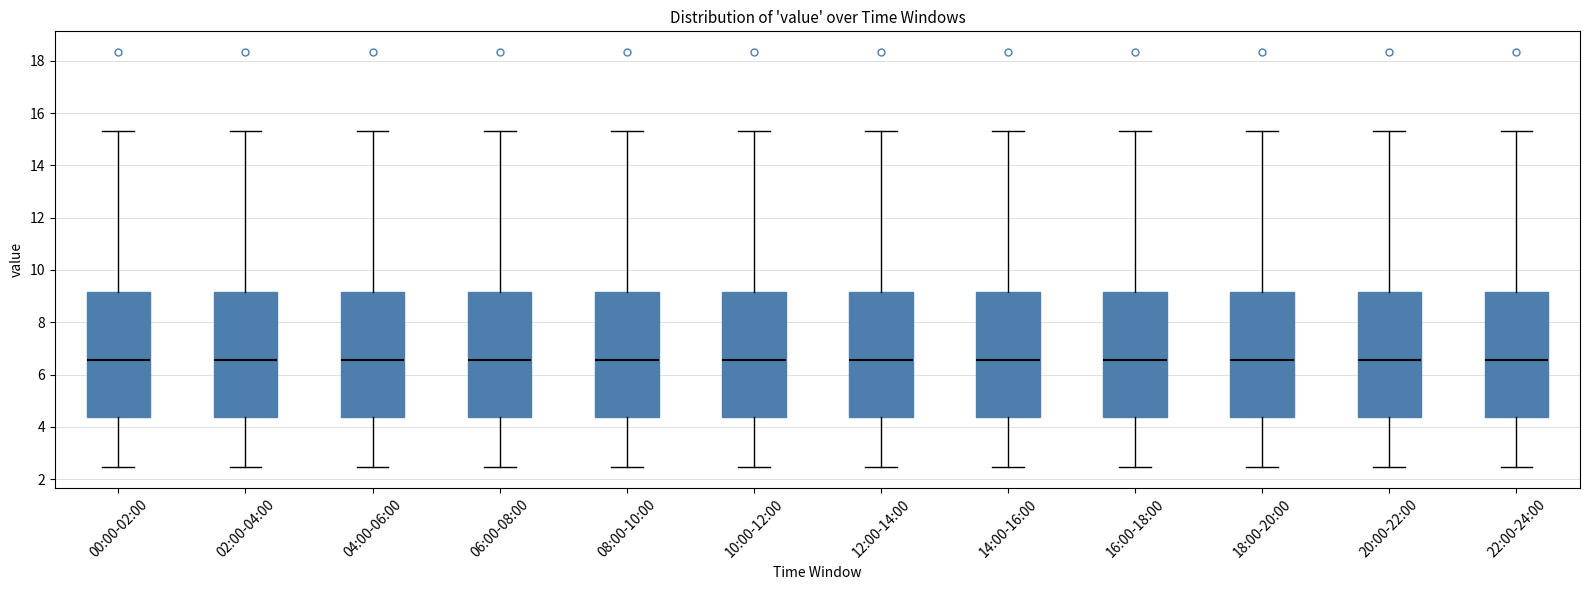

Reading left to right, read every box against the y-axis: the position of its median line, the range the box covers, and the ends of its whiskers. The values are not printed on the chart, so give them approximately, as read against the axis.

00:00-02:00: median 6.6, box 4.4 to 9.2, whiskers 2.4 to 15.4
02:00-04:00: median 6.6, box 4.4 to 9.2, whiskers 2.4 to 15.4
04:00-06:00: median 6.6, box 4.4 to 9.2, whiskers 2.4 to 15.4
06:00-08:00: median 6.6, box 4.4 to 9.2, whiskers 2.4 to 15.4
08:00-10:00: median 6.6, box 4.4 to 9.2, whiskers 2.4 to 15.4
10:00-12:00: median 6.6, box 4.4 to 9.2, whiskers 2.4 to 15.4
12:00-14:00: median 6.6, box 4.4 to 9.2, whiskers 2.4 to 15.4
14:00-16:00: median 6.6, box 4.4 to 9.2, whiskers 2.4 to 15.4
16:00-18:00: median 6.6, box 4.4 to 9.2, whiskers 2.4 to 15.4
18:00-20:00: median 6.6, box 4.4 to 9.2, whiskers 2.4 to 15.4
20:00-22:00: median 6.6, box 4.4 to 9.2, whiskers 2.4 to 15.4
22:00-24:00: median 6.6, box 4.4 to 9.2, whiskers 2.4 to 15.4